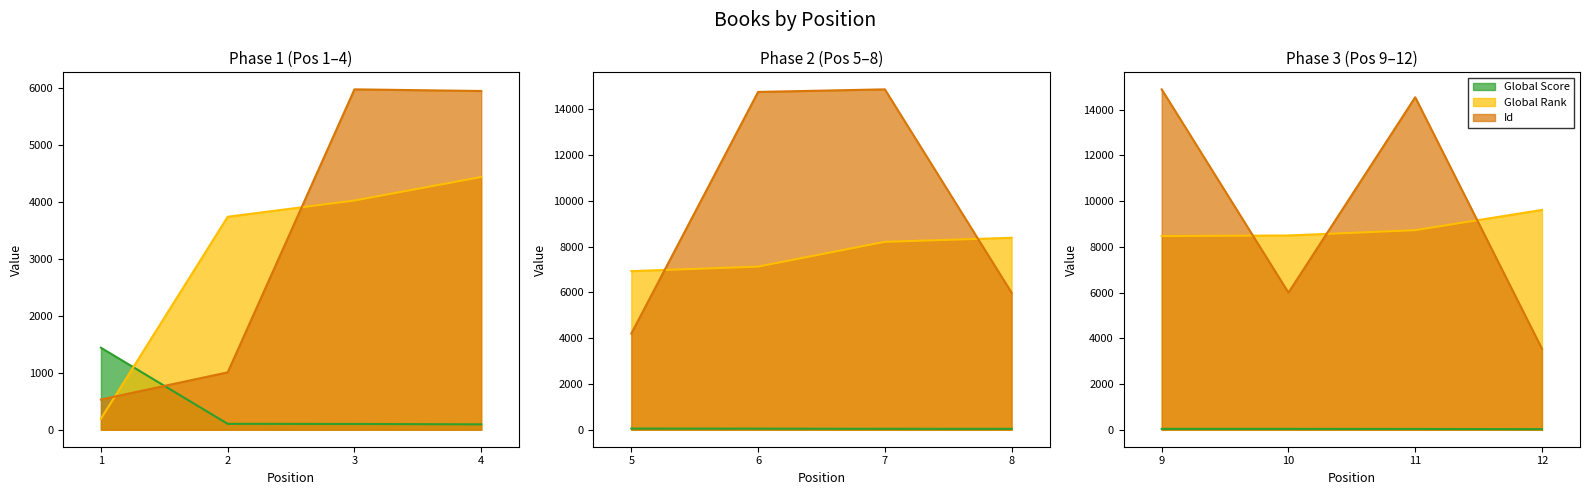

How many data points does each series have?

12